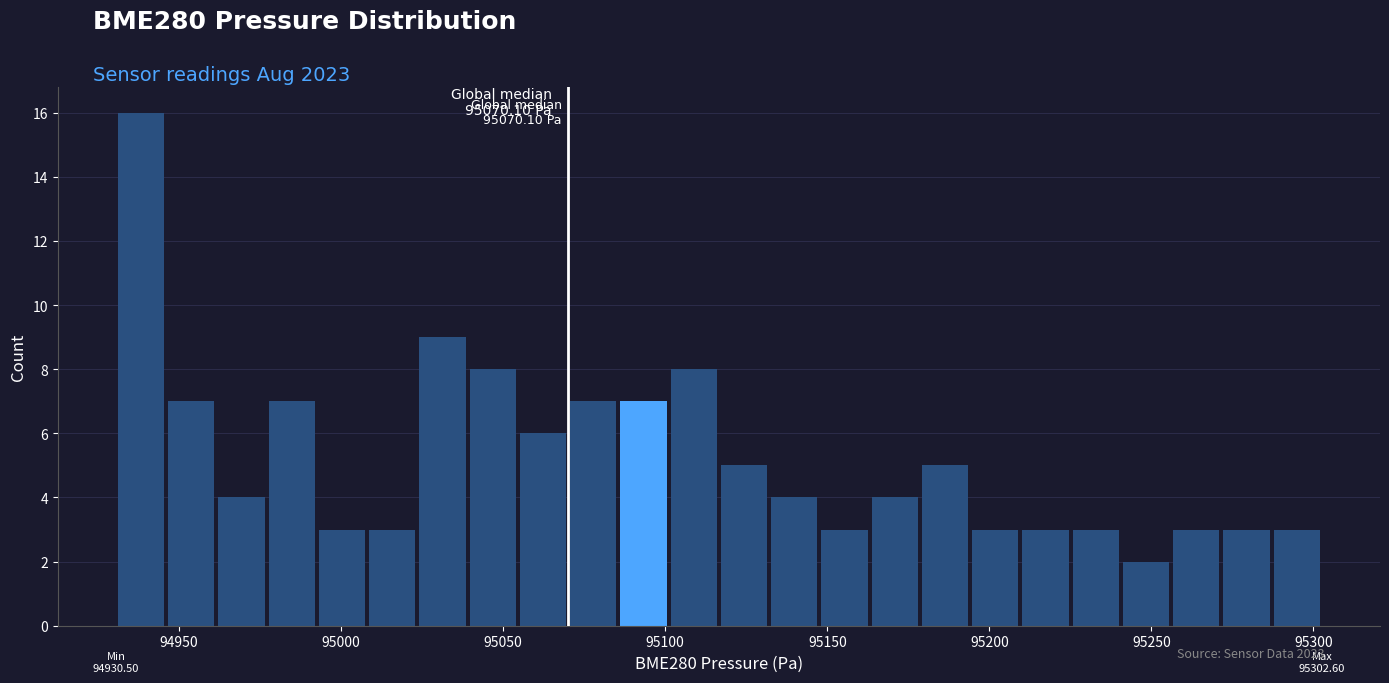

Read against the x-axis, roughly where is the centre of the tallest bar?

94940